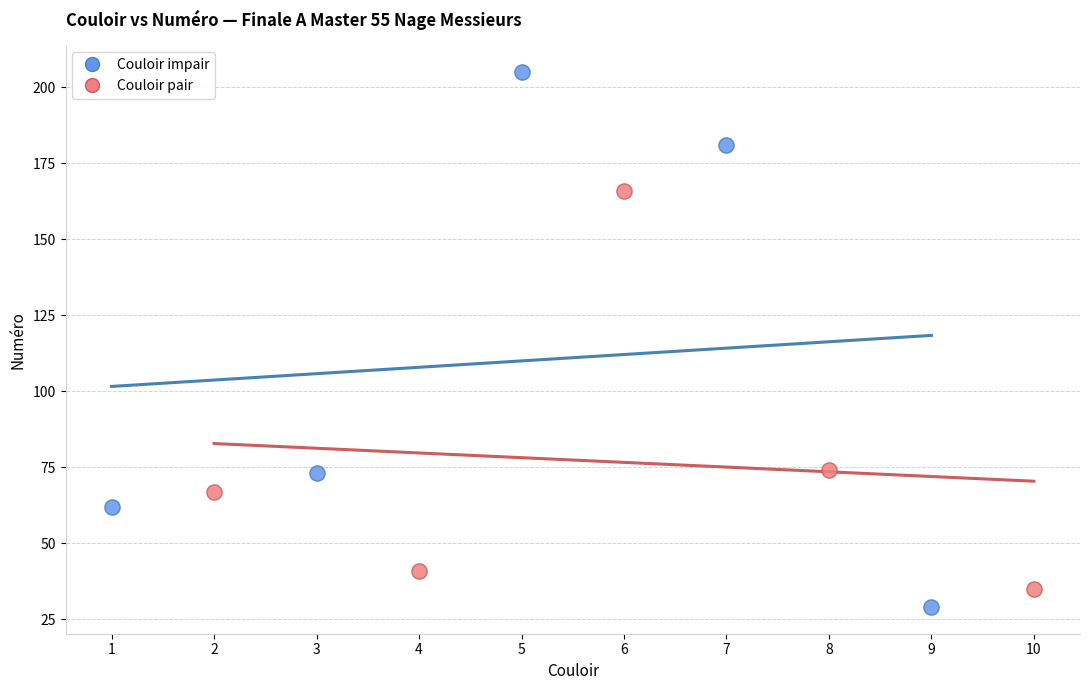

Which series contains the highest Y value?

Couloir impair